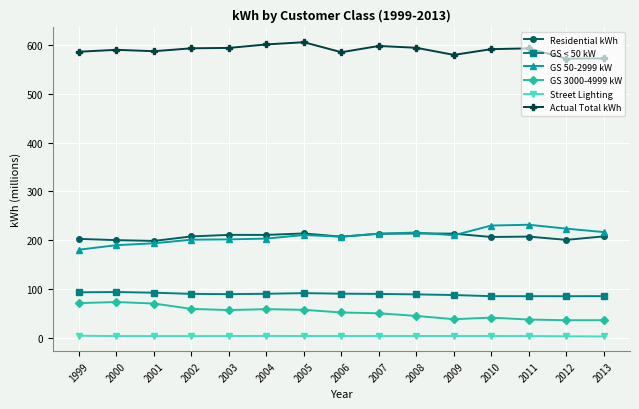

What is the value of the Actual Total kWh point at the 5th from the left?

594.6